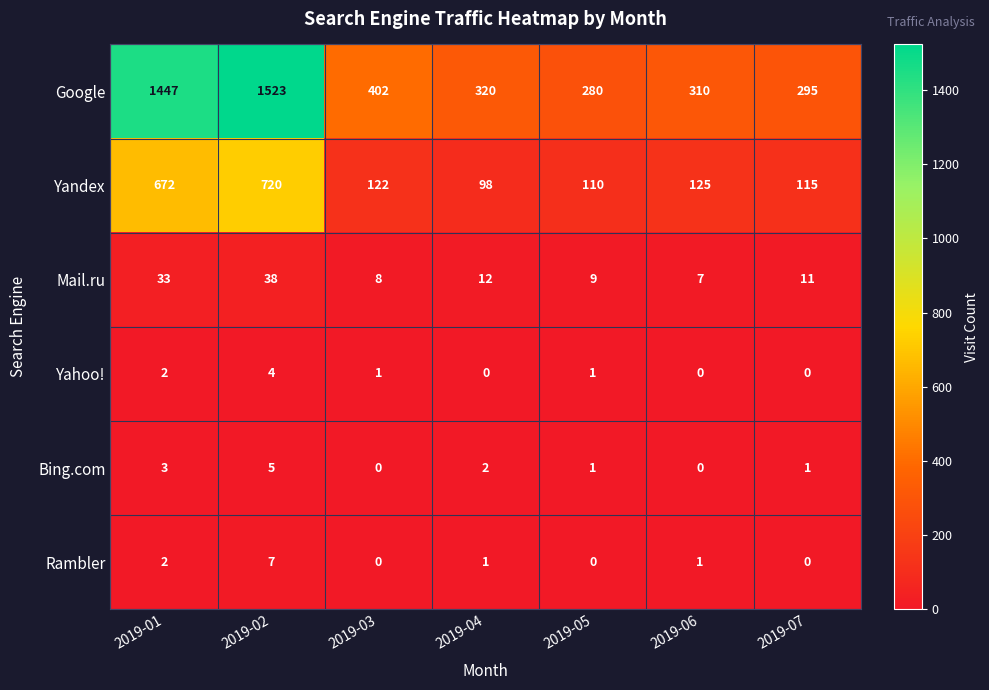

List the series in order of their peak value, lowest first.

Yahoo!, Bing.com, Rambler, Mail.ru, Yandex, Google